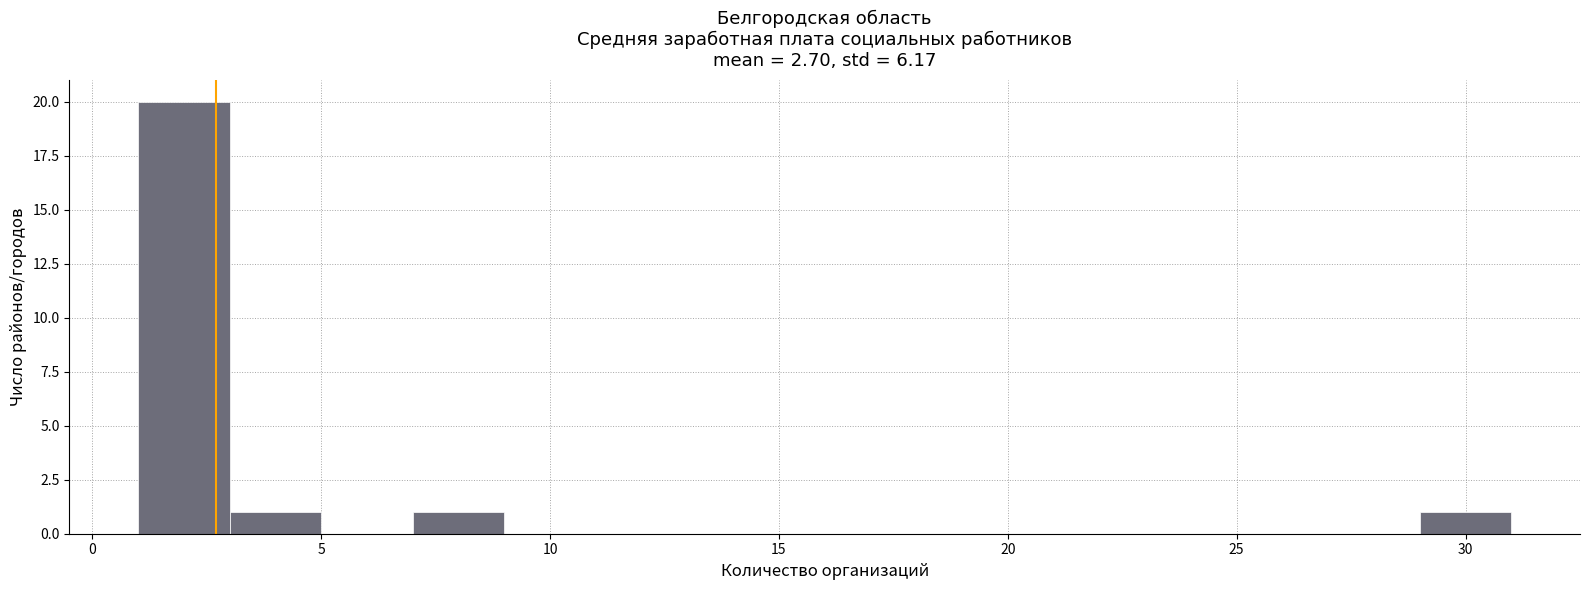

Reading left to right, list every bar in this chart as the range it spans on the x-axis followed by its height. The values are not printed on the chart, so give them approximately, as read against the axis.

1 to 3: 20
3 to 5: 1
5 to 7: 0
7 to 9: 1
9 to 11: 0
11 to 13: 0
13 to 15: 0
15 to 17: 0
17 to 19: 0
19 to 21: 0
21 to 23: 0
23 to 25: 0
25 to 27: 0
27 to 29: 0
29 to 31: 1